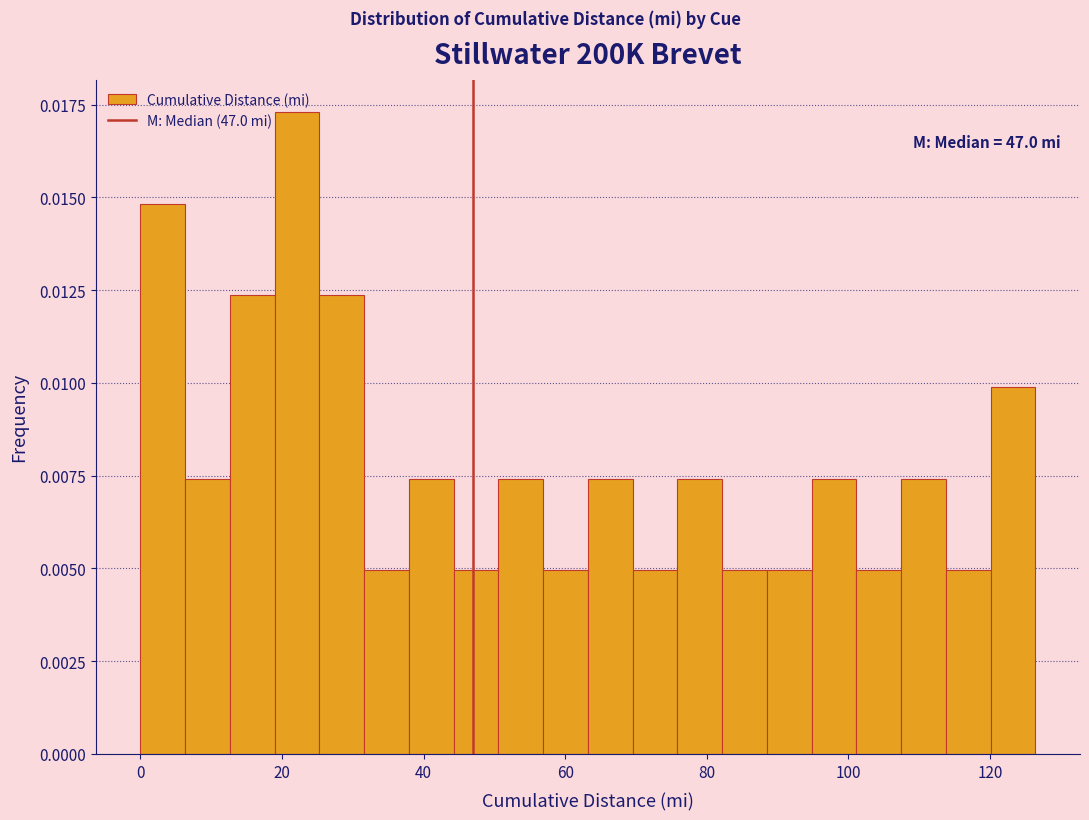

Around what value on the x-axis is the tallest bar? Give the approximate position of its centre, as read against the axis.

22